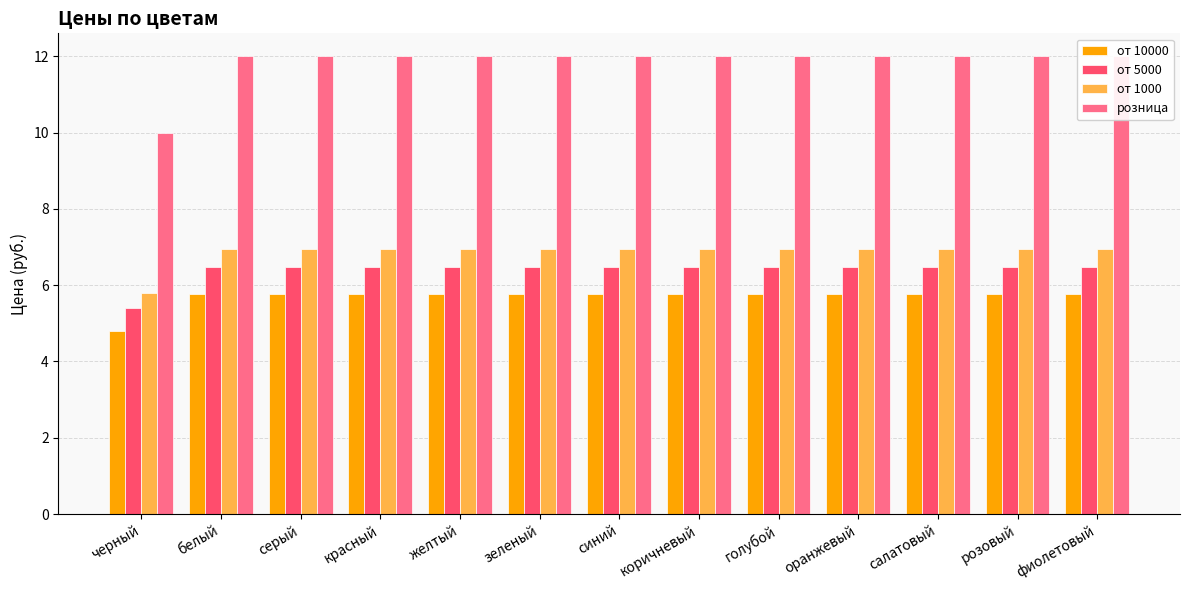

What is the difference between the maximum and minimum values in the розница series?

2.0